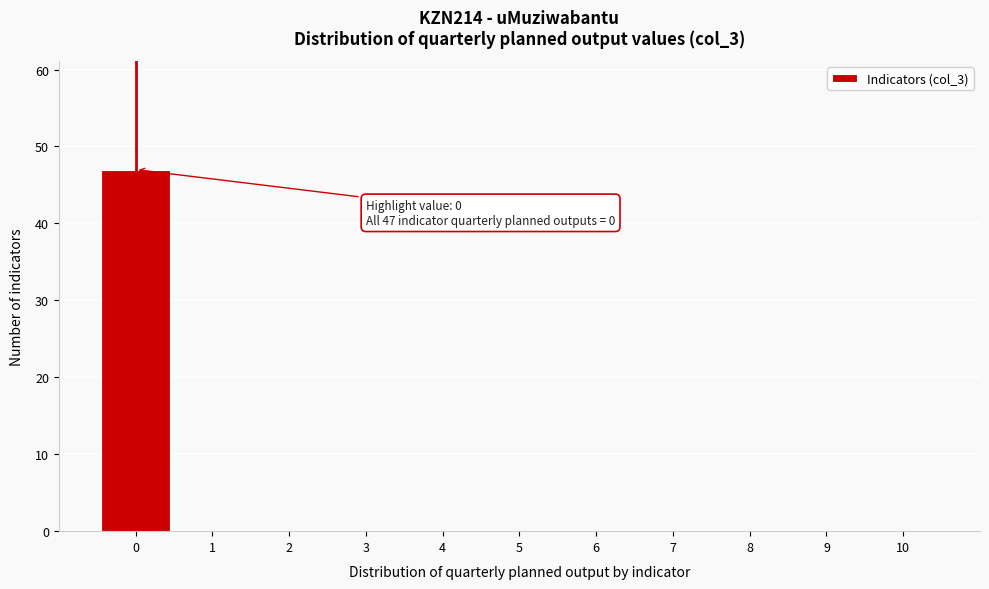

Over which range of the x-axis is the bar tallest?

-0.5 to 0.5